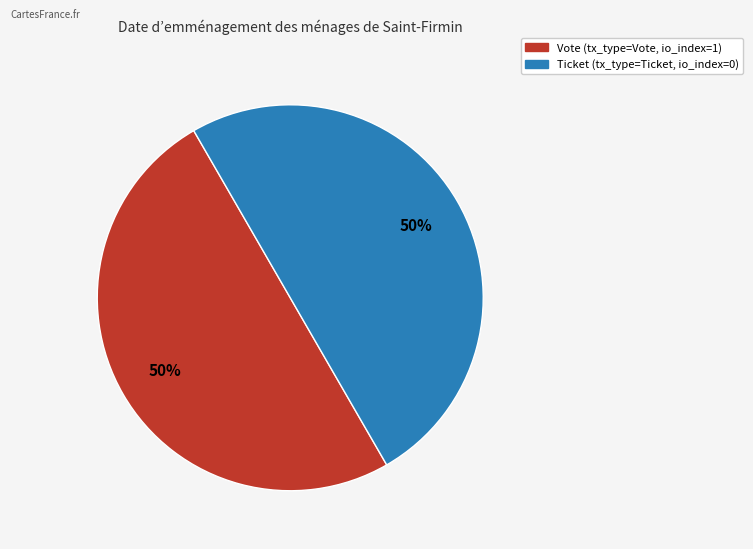

Is the sum of Vote (tx_type=Vote, io_index=1) and Ticket (tx_type=Ticket, io_index=0) greater than half?

Yes